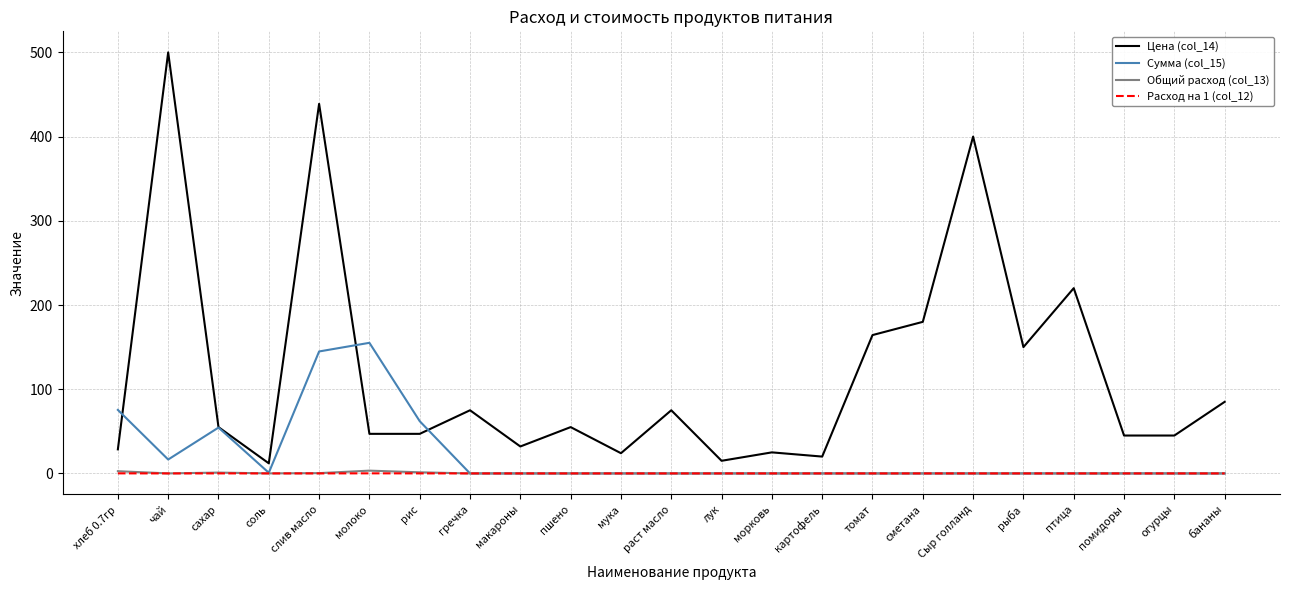

At which category does Сумма (col_15) reach its first local valley?

чай